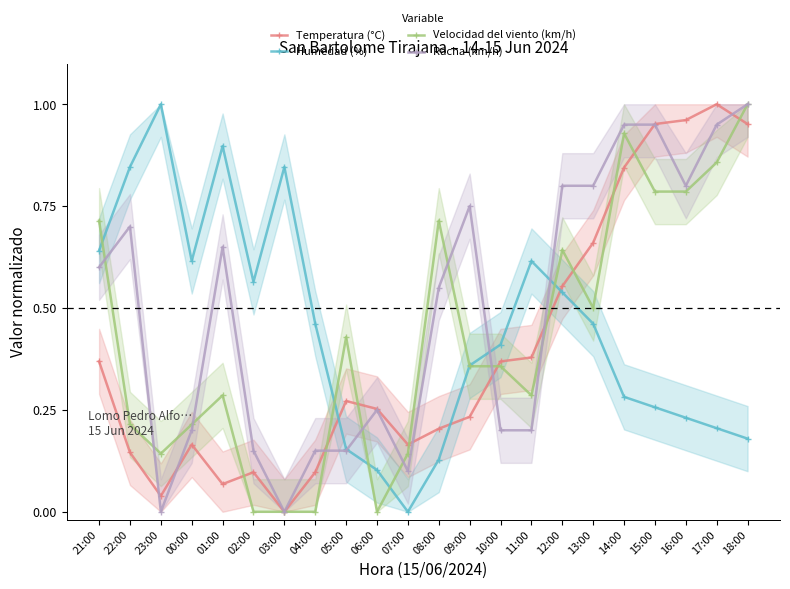

Does the chart display data point markers on the line(s)?

Yes